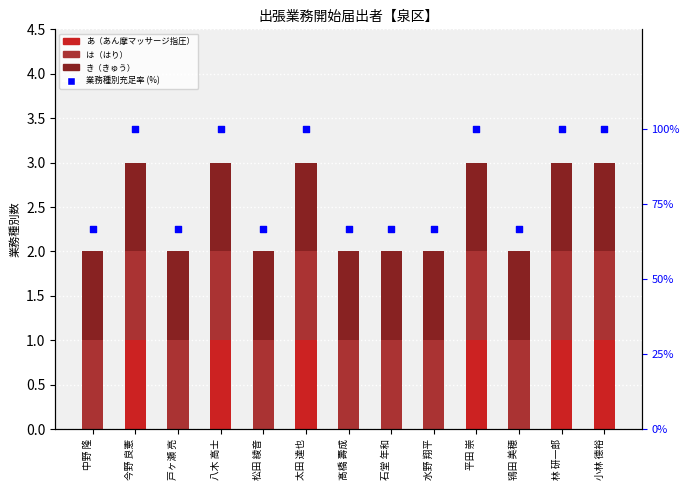

At which category is the sum across all series the highest?

今野 良憲